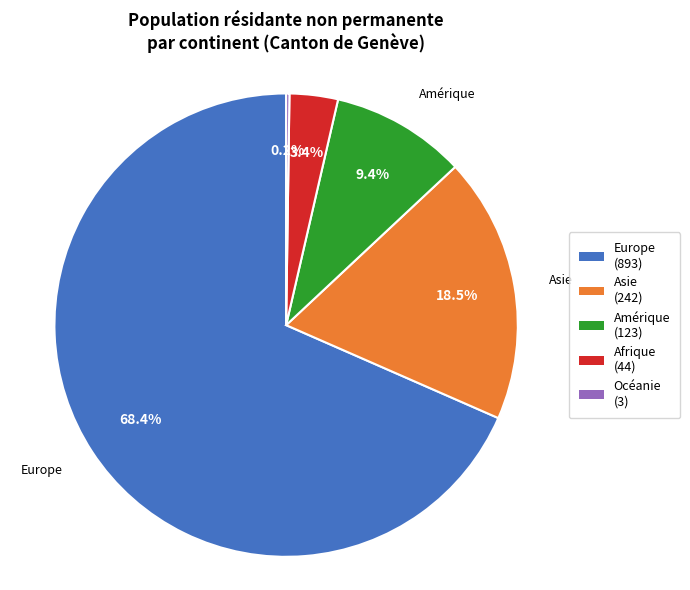

Combined, what portion of the pie is Asie and Afrique?

21.9%